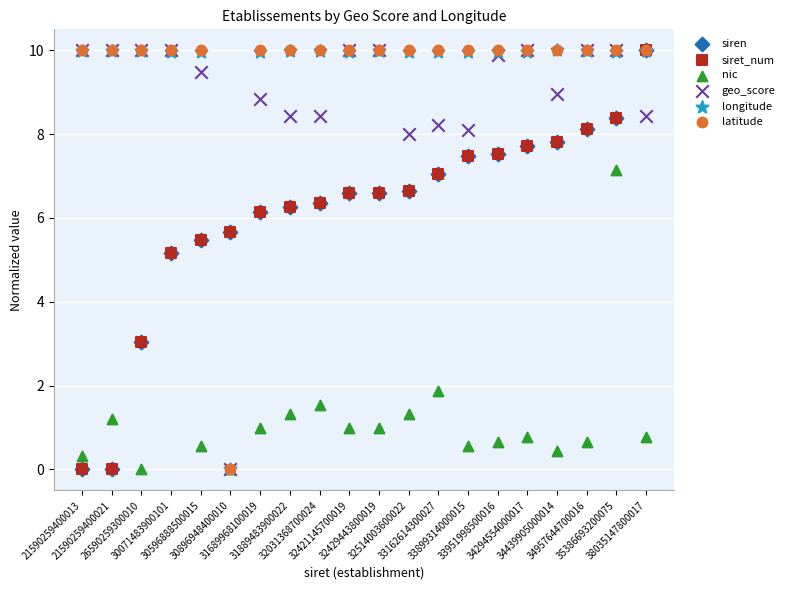

What are all the series names shown in the legend?

siren, siret_num, nic, geo_score, longitude, latitude